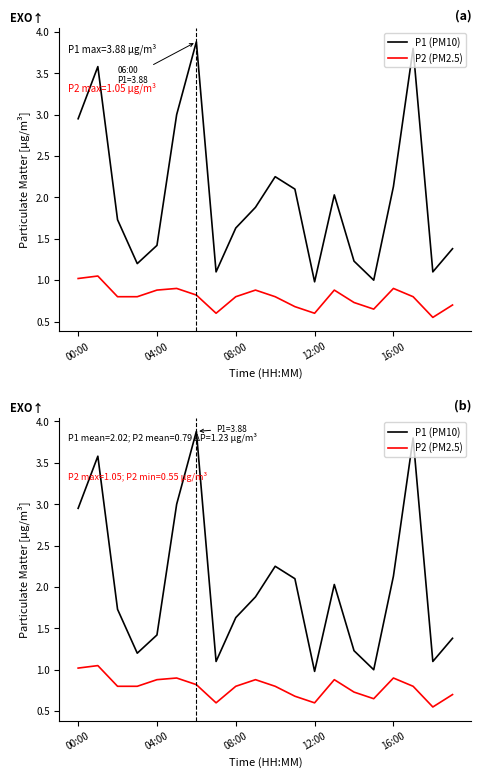

What is the difference between the P2 (PM2.5) values at 19 and 12?

0.1